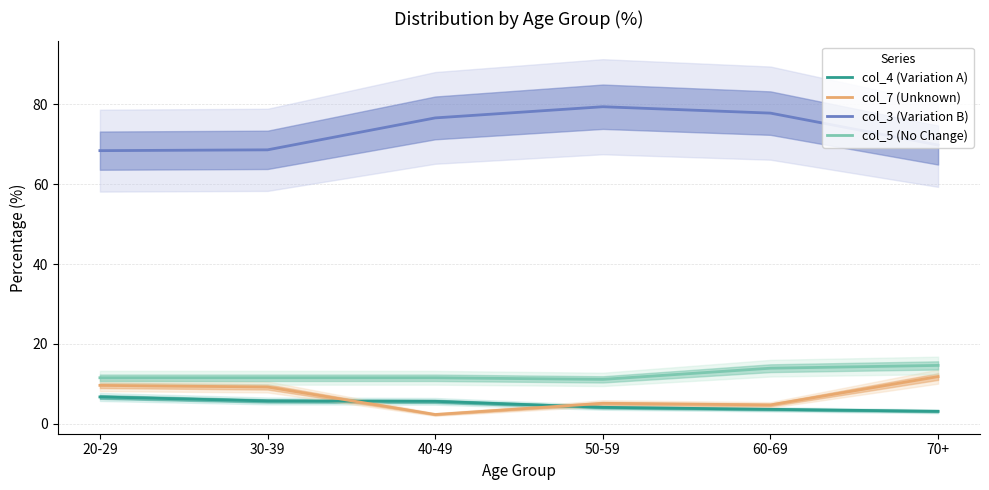

Is it true that col_5 (No Change) equals 6.2 at 40-49?

False